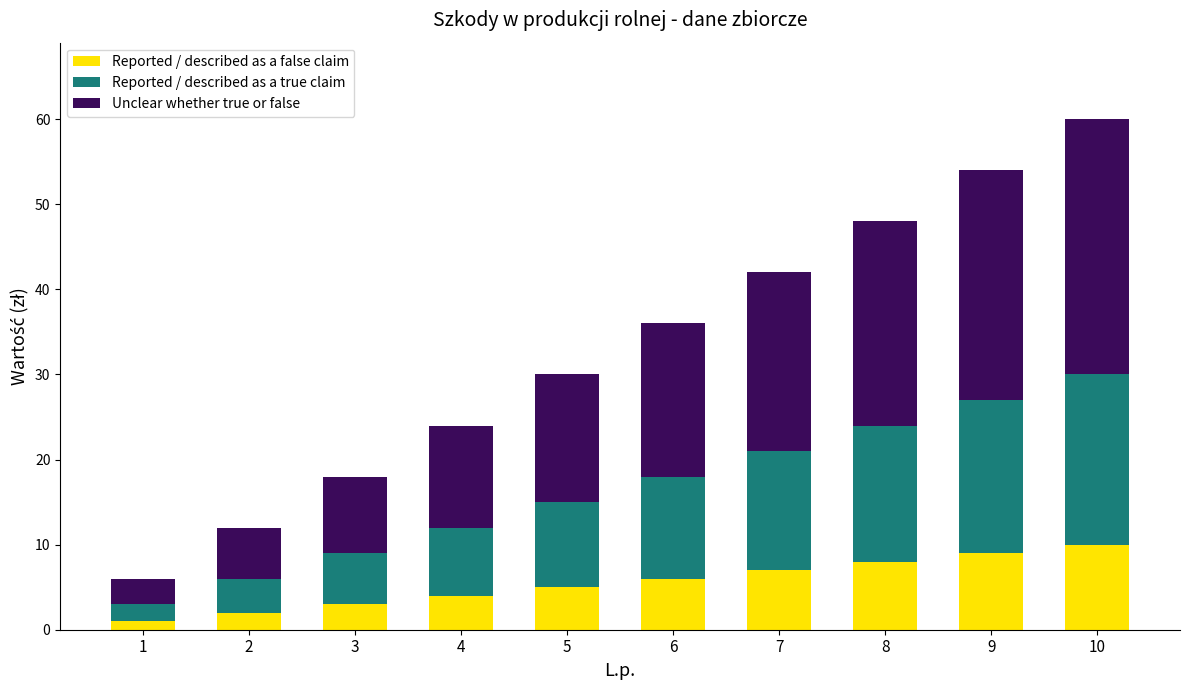

At which category is the sum across all series the highest?

10